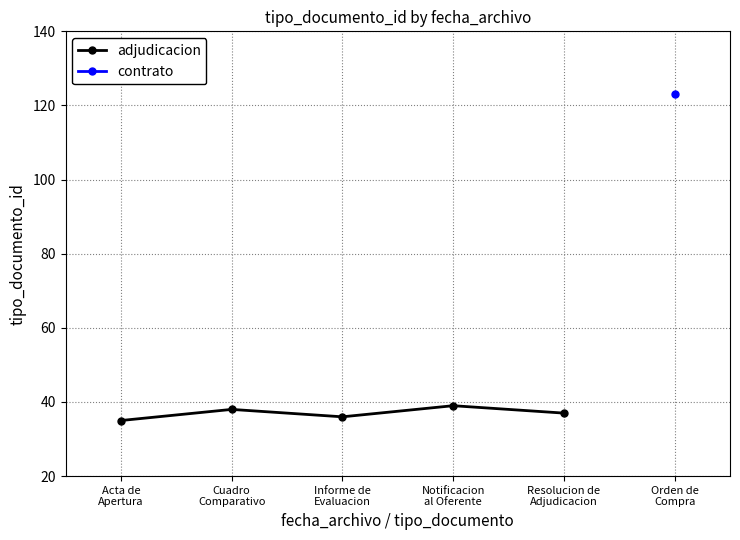

What is the difference between the maximum and minimum values?

4